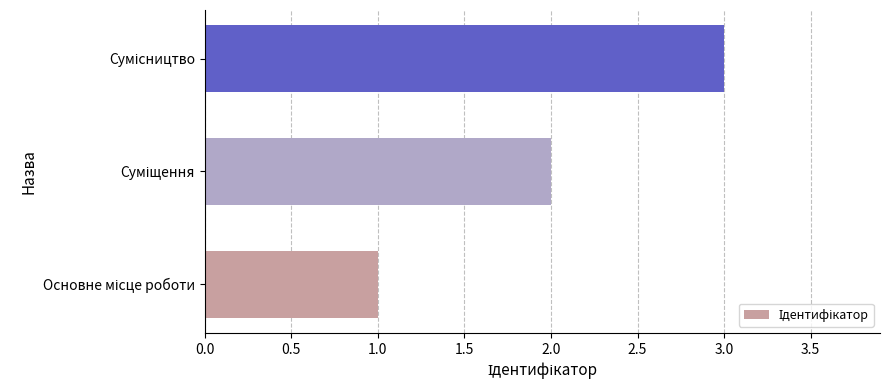

What is the maximum value shown in the chart?

3